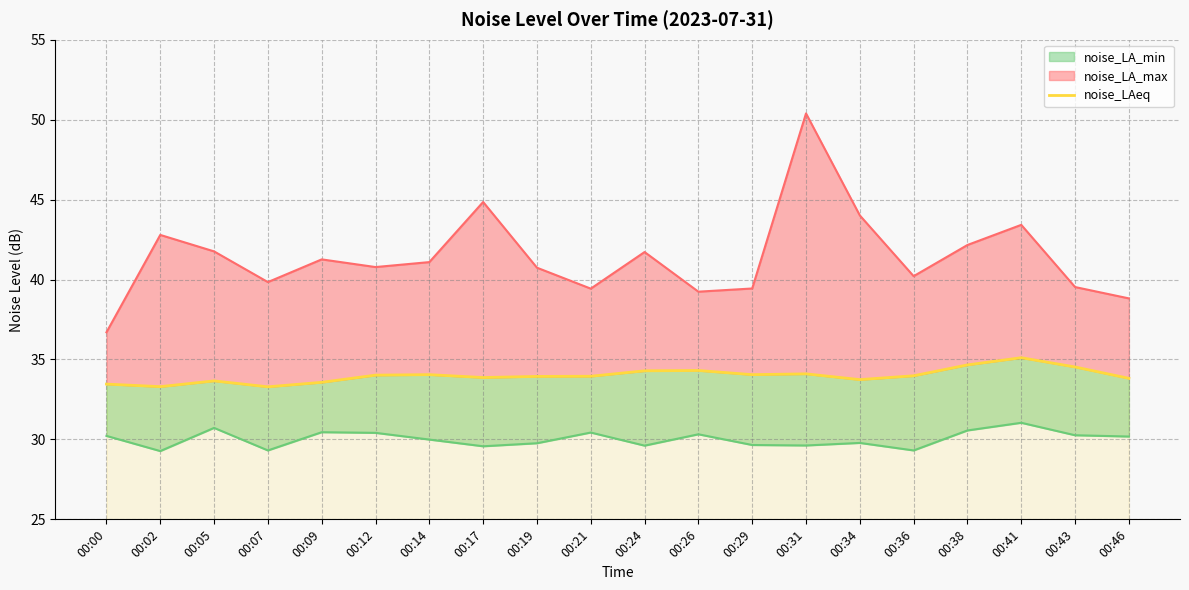

Is it true that the value at 00:43 is 13.7?

False